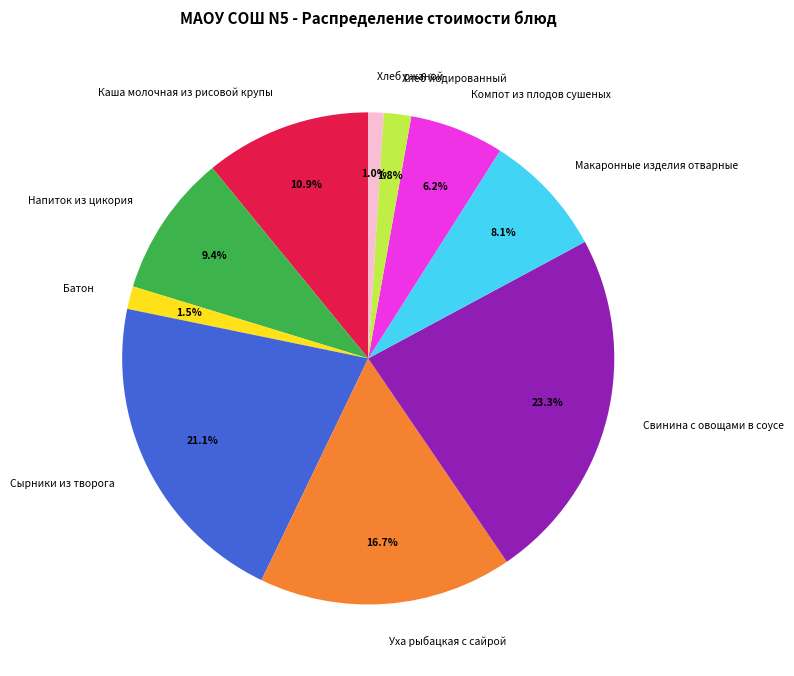

Does Хлеб ржаной represent more than half of the total?

No